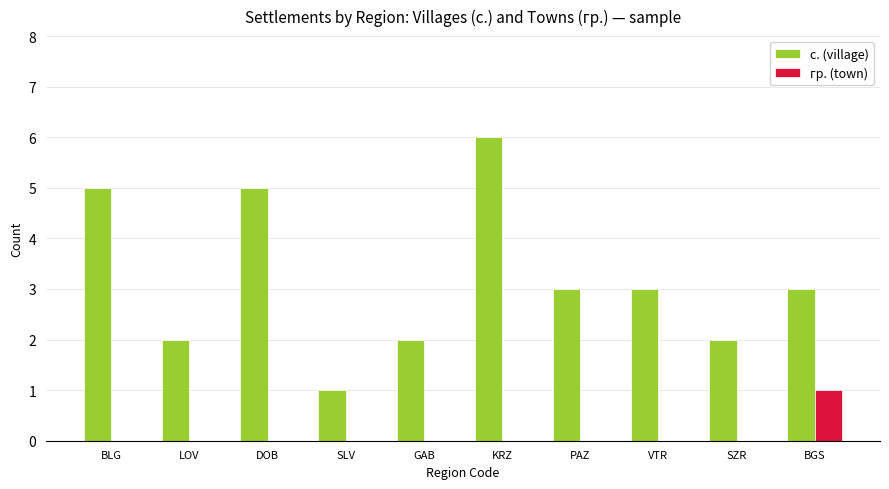

Between SLV and KRZ, which series saw the biggest shift?

с. (village)